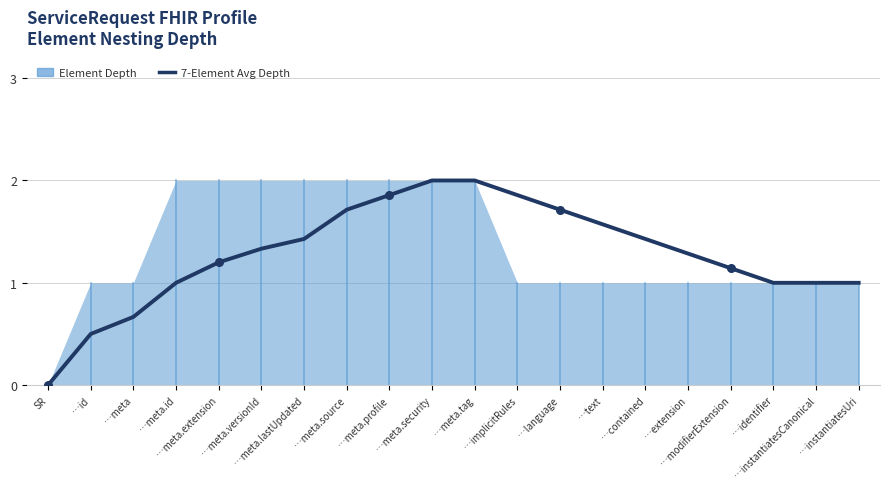

What is the change in value from SR to …language?

+1.7